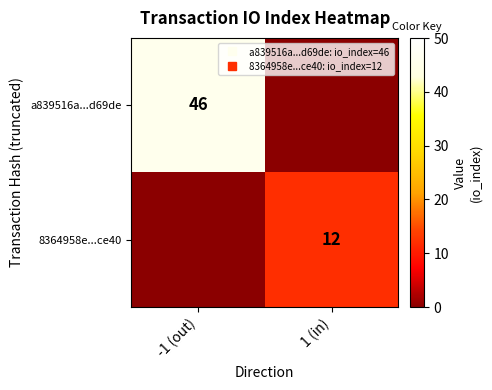

What is the total value across all series at 1 (in)?

12